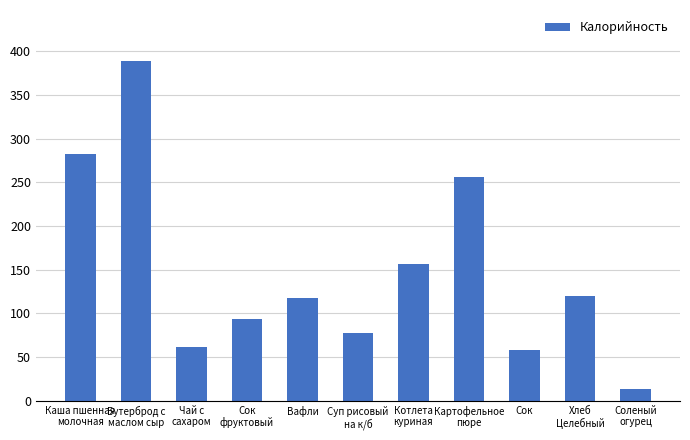

What is the sum of the values at Картофельное
пюре and Вафли?

374